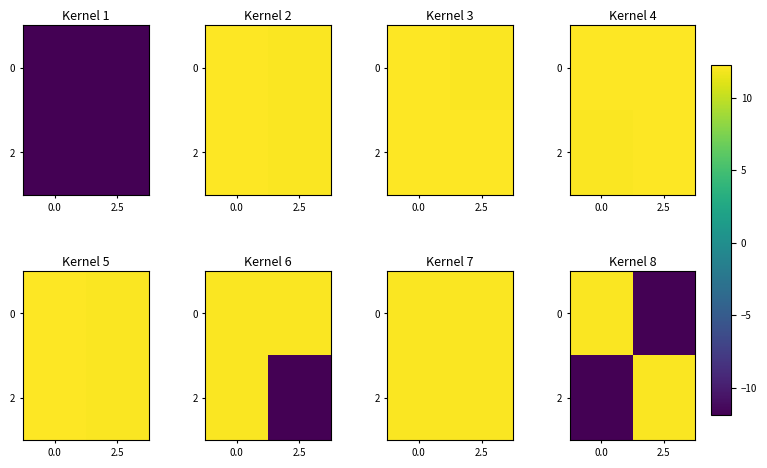

List the labels in order of 2 value, largest first.

2.5, 0.0